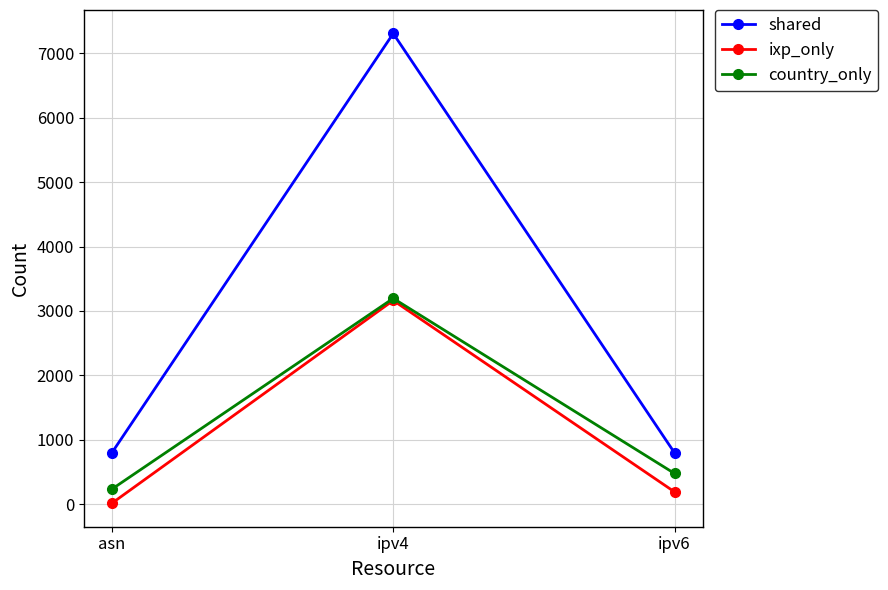

The value of ixp_only at ipv4 is 1799. True or false?

False